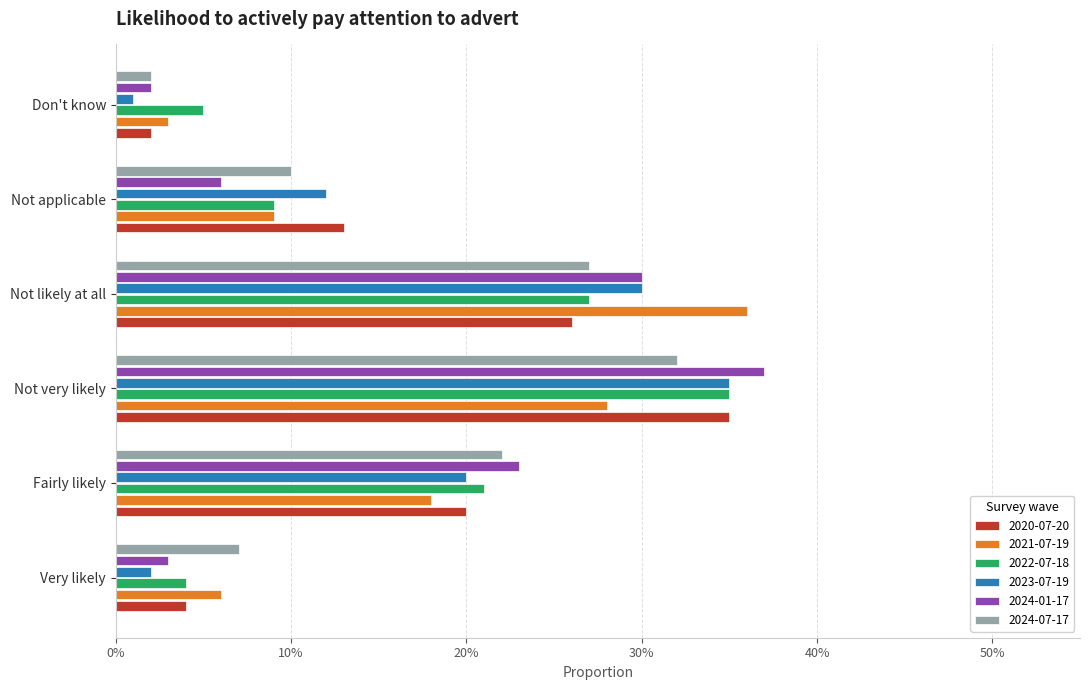

What is the spread (max minus min) of values at Not very likely?

0.1